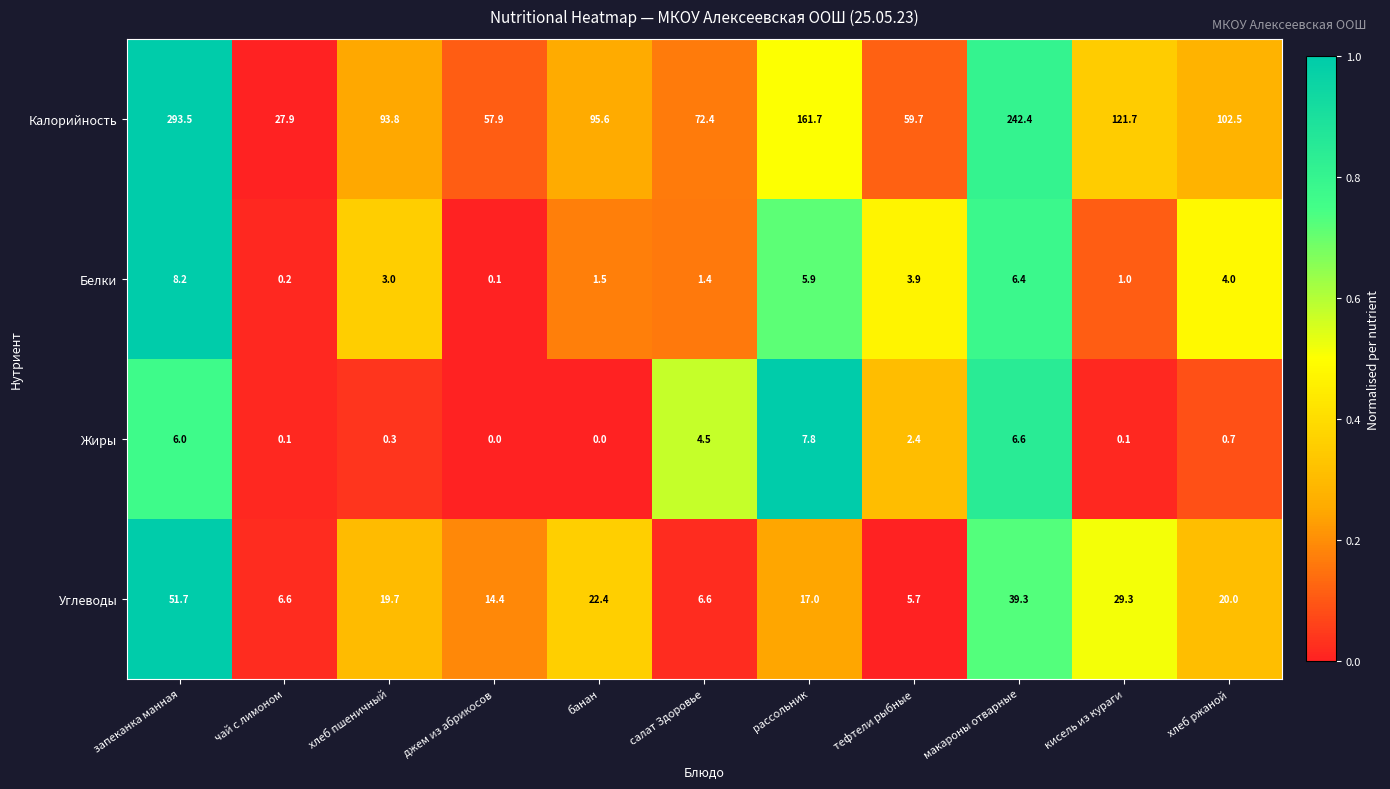

What is the difference between the second highest and minimum values in the Калорийность series?

214.5